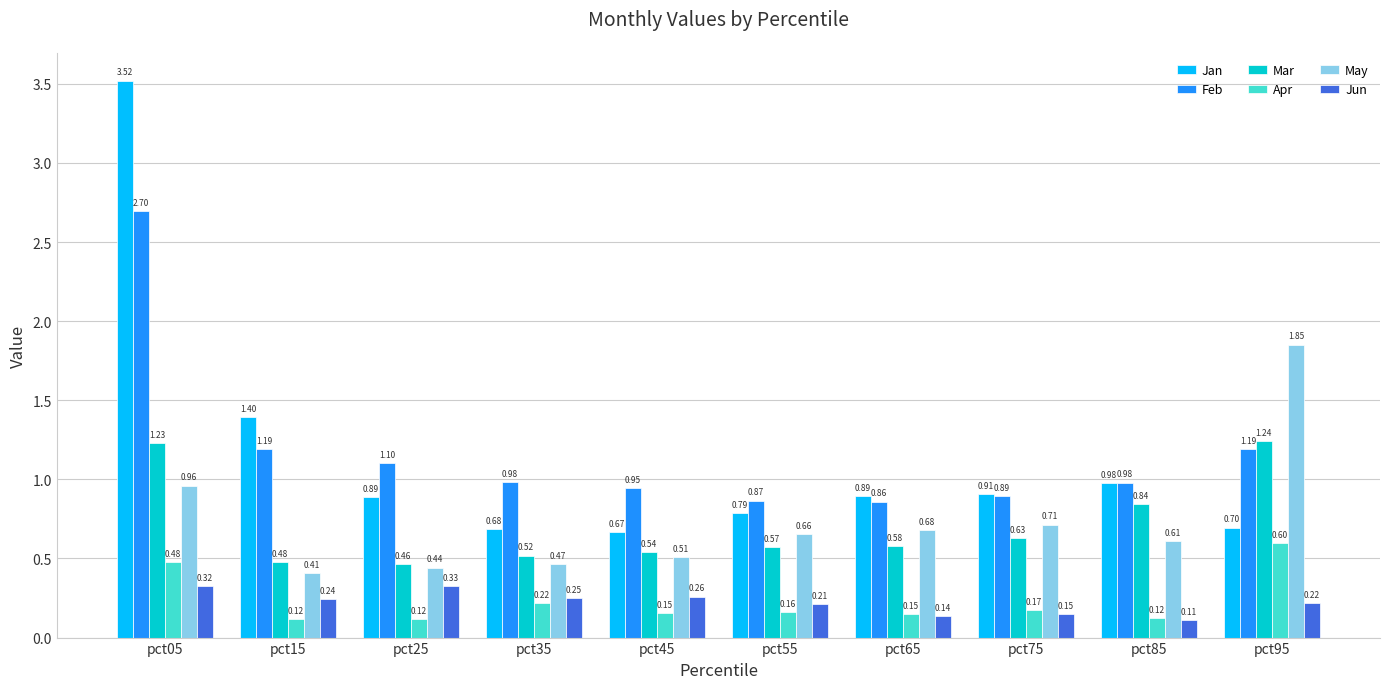

Which category has the highest value in the Mar series?

pct95